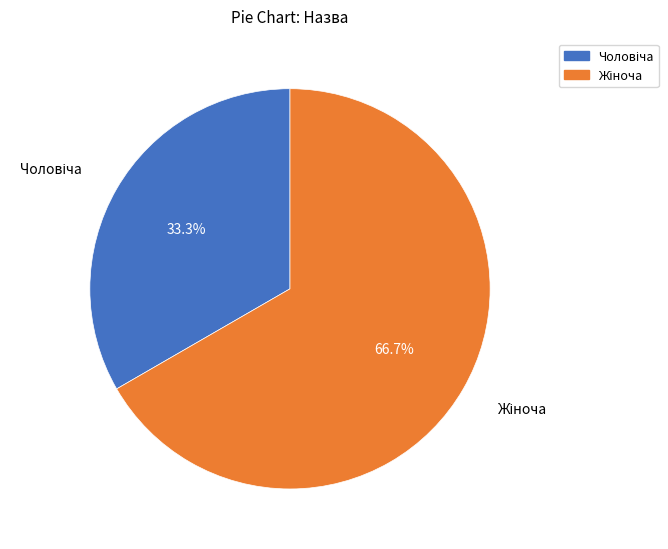

How many slices are in this pie chart?

2